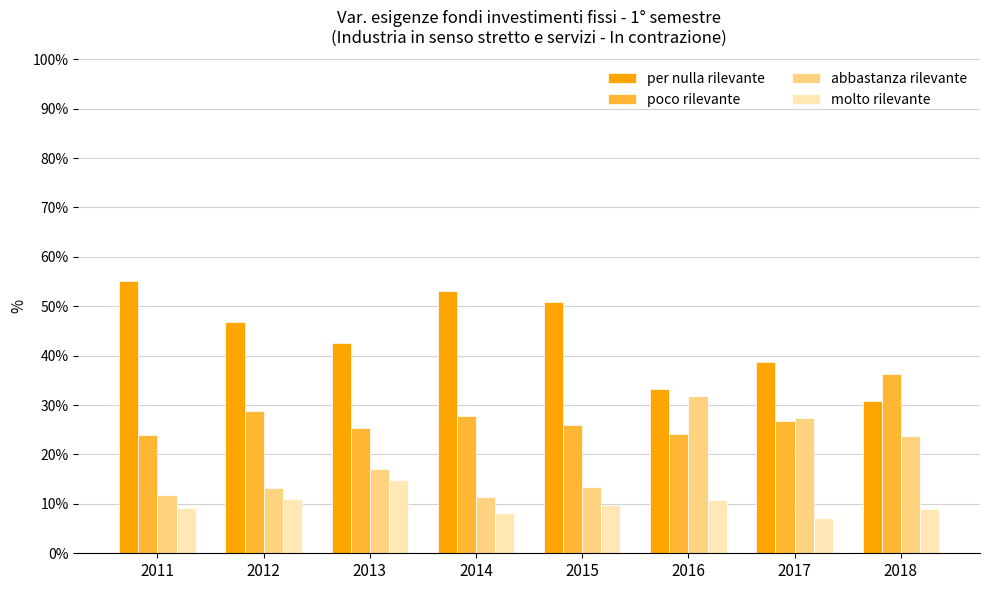

What is the smallest value displayed?

7.2